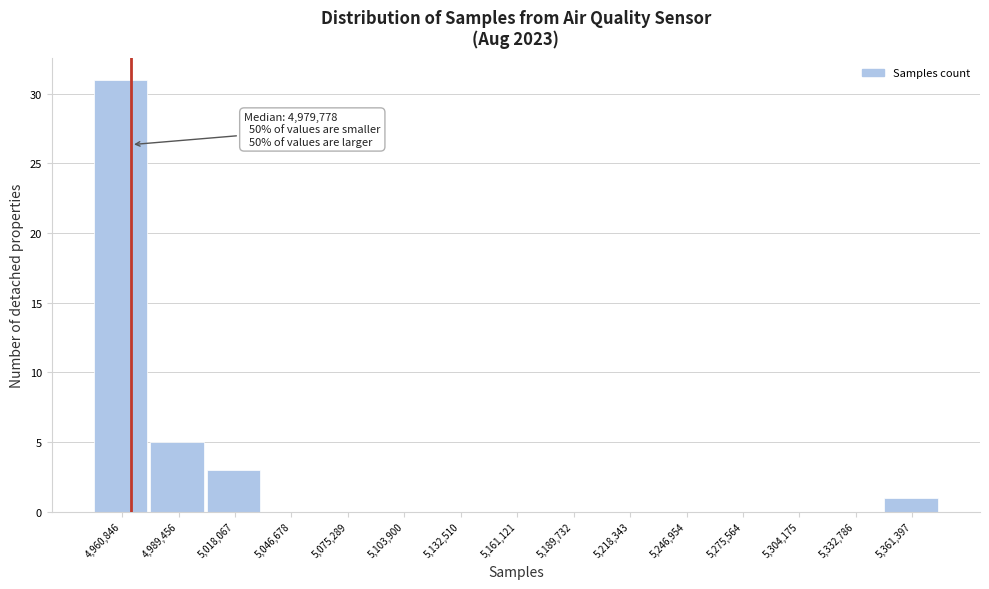

Reading right to left, list all the values displayed in this chart.

5,361,397=1	5,332,786=0	5,304,175=0	5,275,564=0	5,246,954=0	5,218,343=0	5,189,732=0	5,161,121=0	5,132,510=0	5,103,900=0	5,075,289=0	5,046,678=0	5,018,067=3	4,989,456=5	4,960,846=31